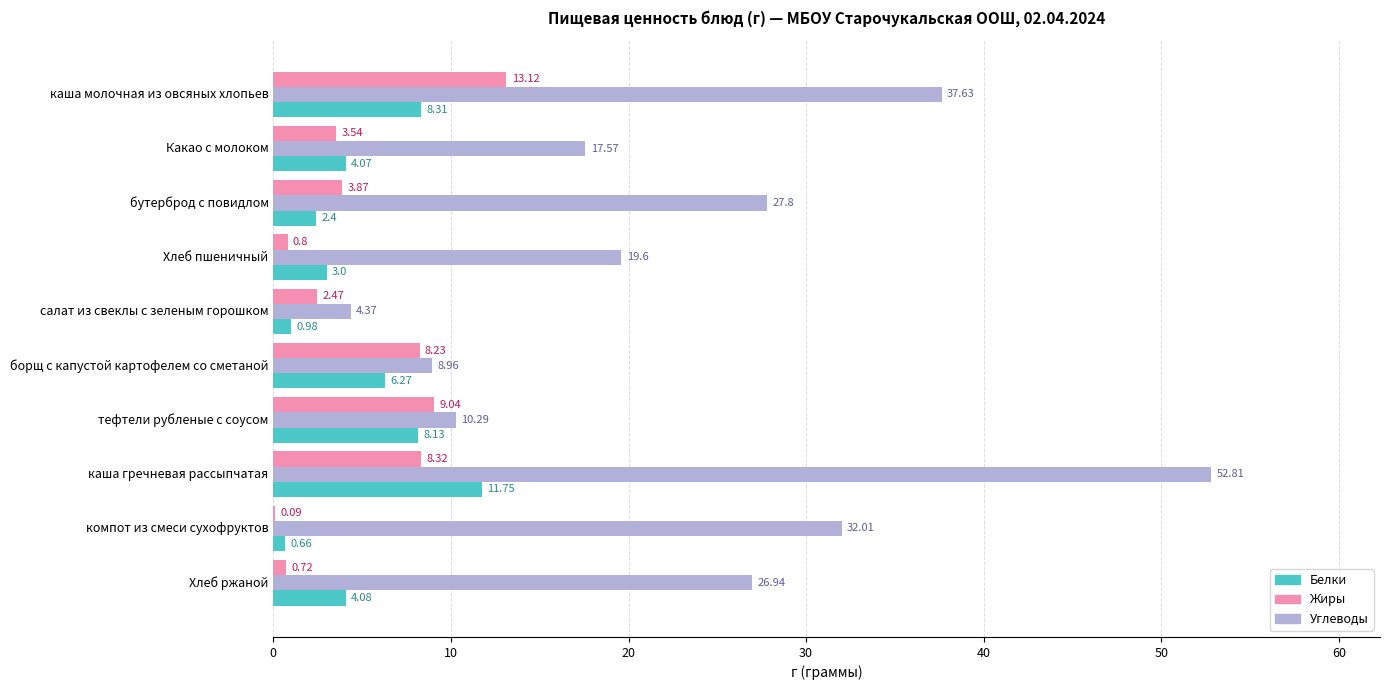

How many bars are there in total?

30